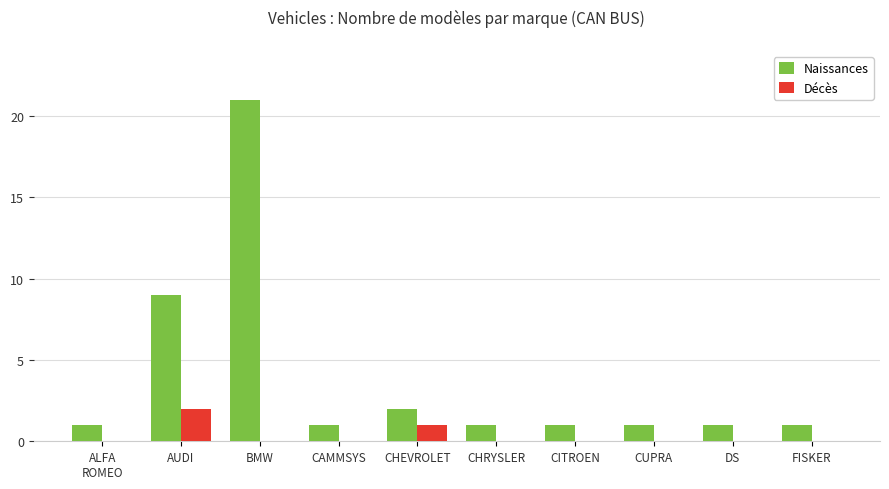

Which series has the widest spread of values?

Naissances